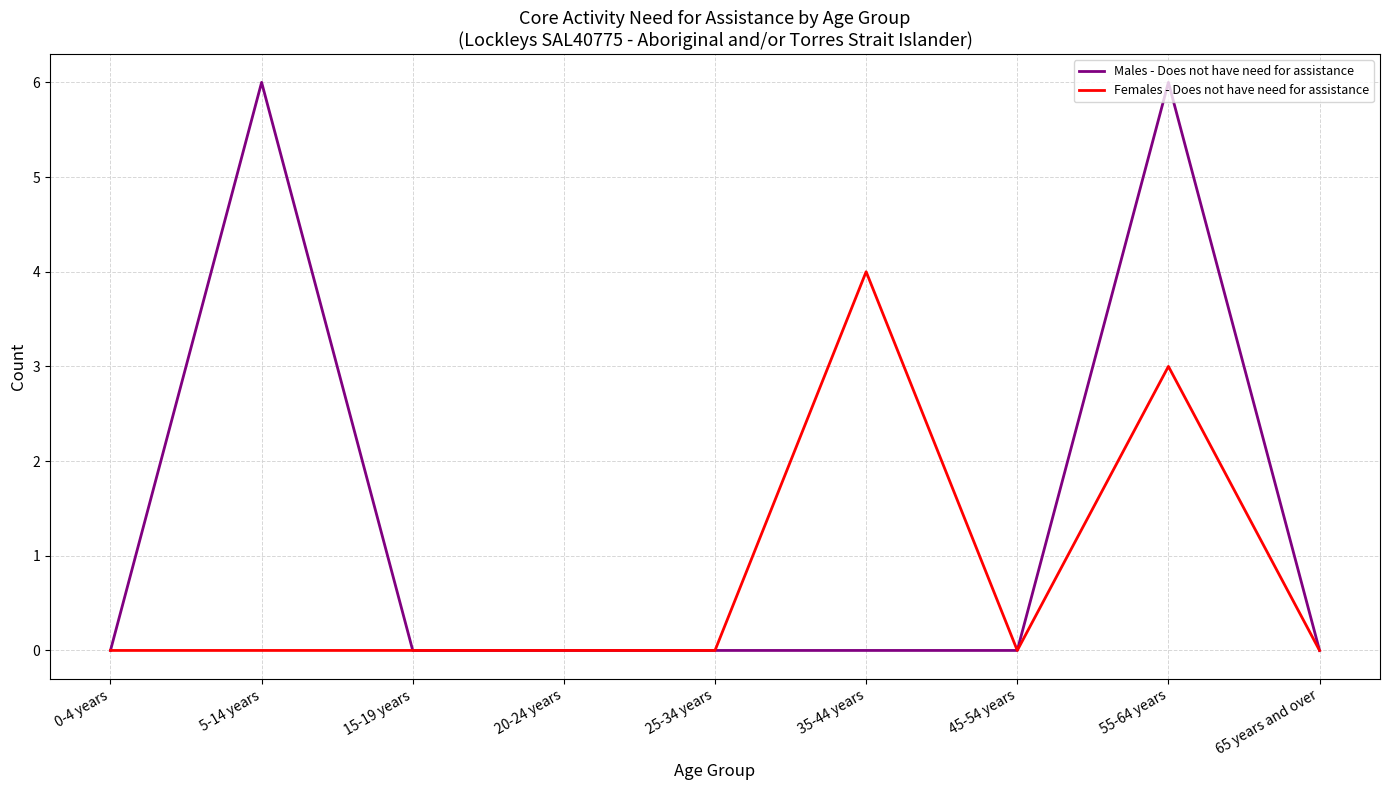

What is the maximum value shown in the chart?

6